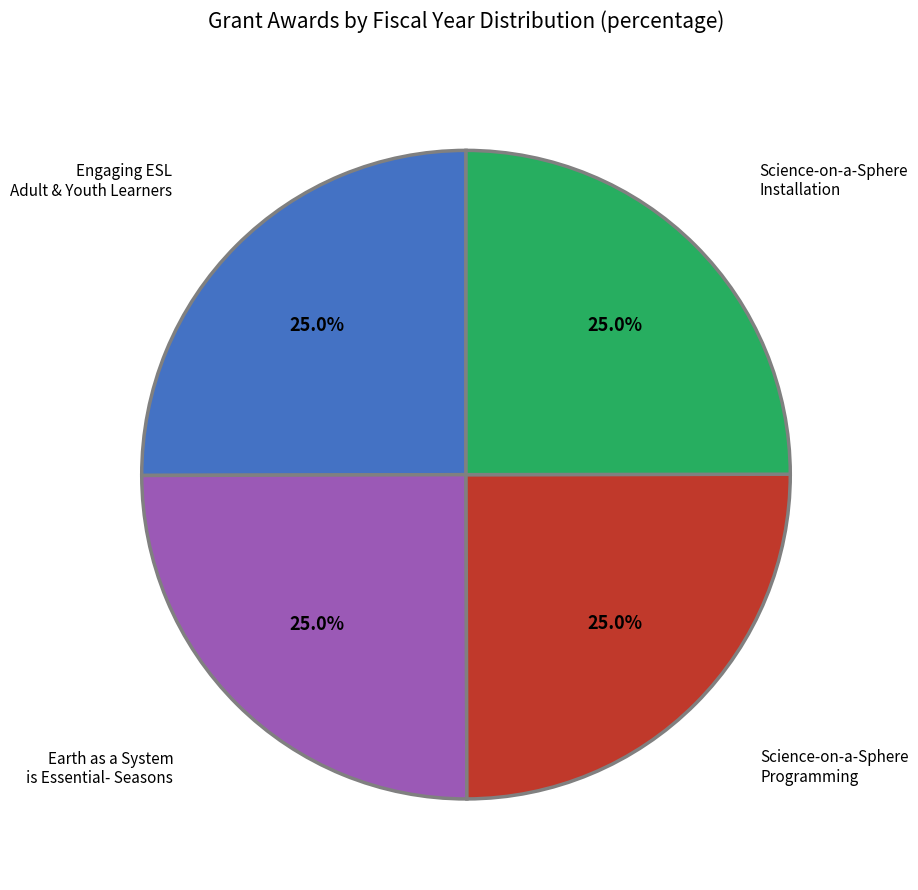

Is there any slice that represents more than half of the pie?

No